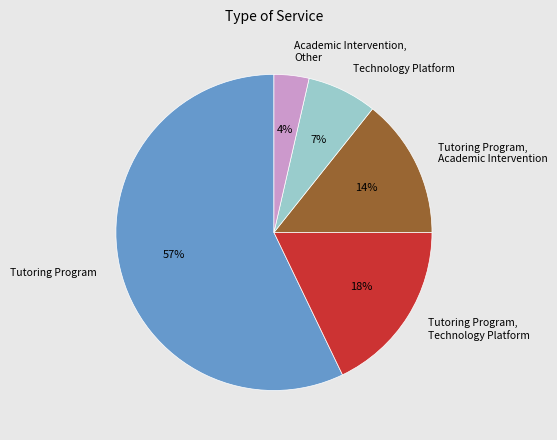

True or false: Technology Platform accounts for 7% of the total.

True